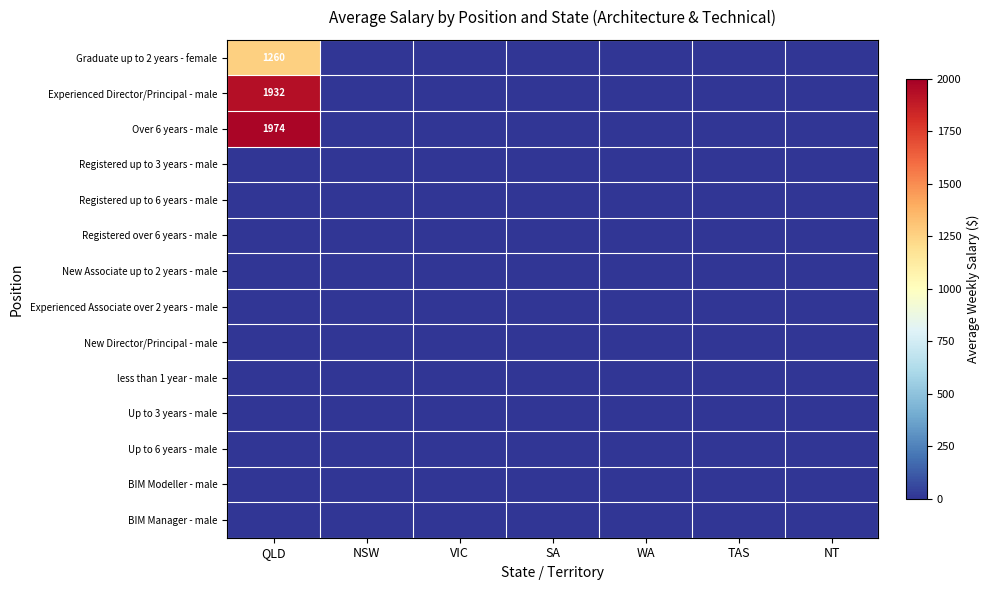

Which series has the largest range (max minus min)?

Over 6 years - male